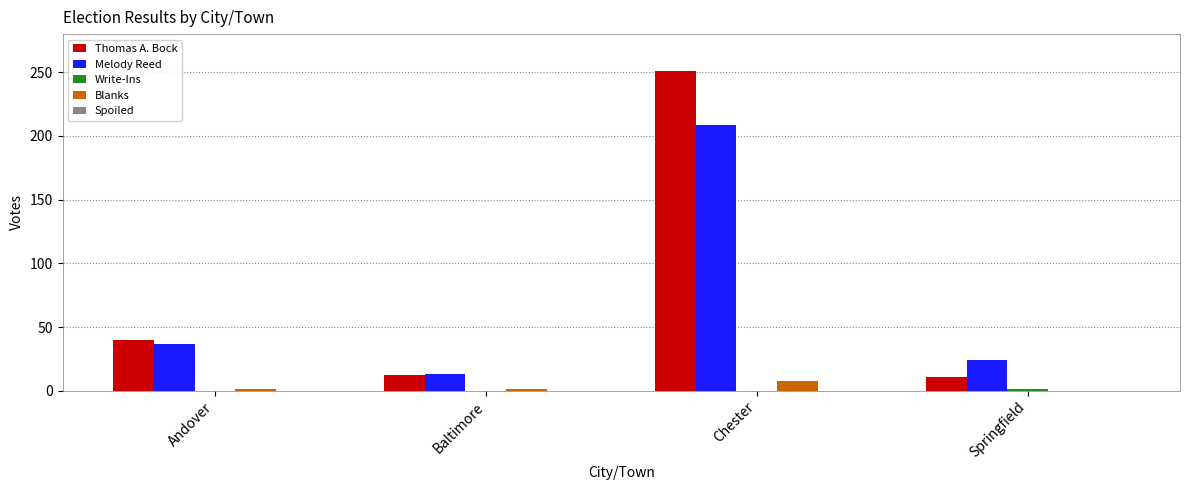

At which category does the chart reach its peak across all series?

Chester